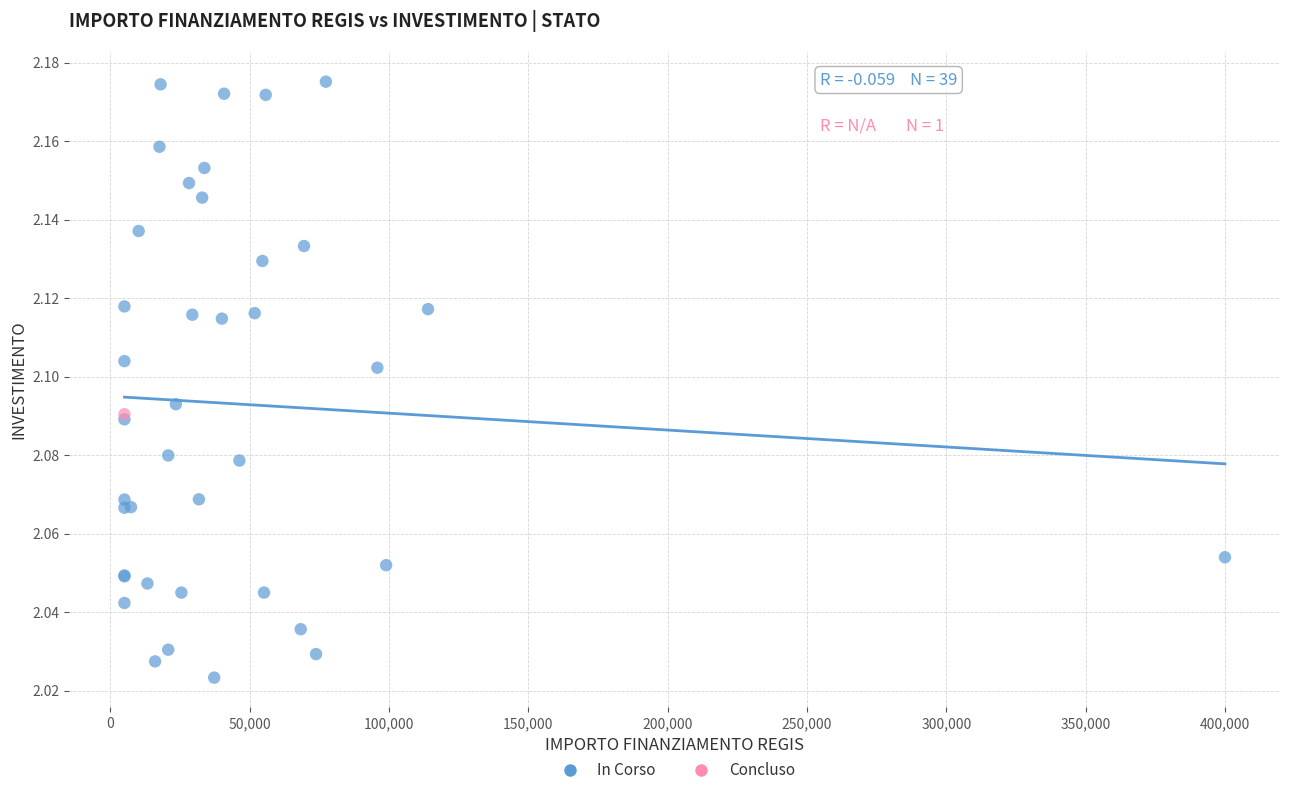

What are all the series names shown in the legend?

In Corso, Concluso